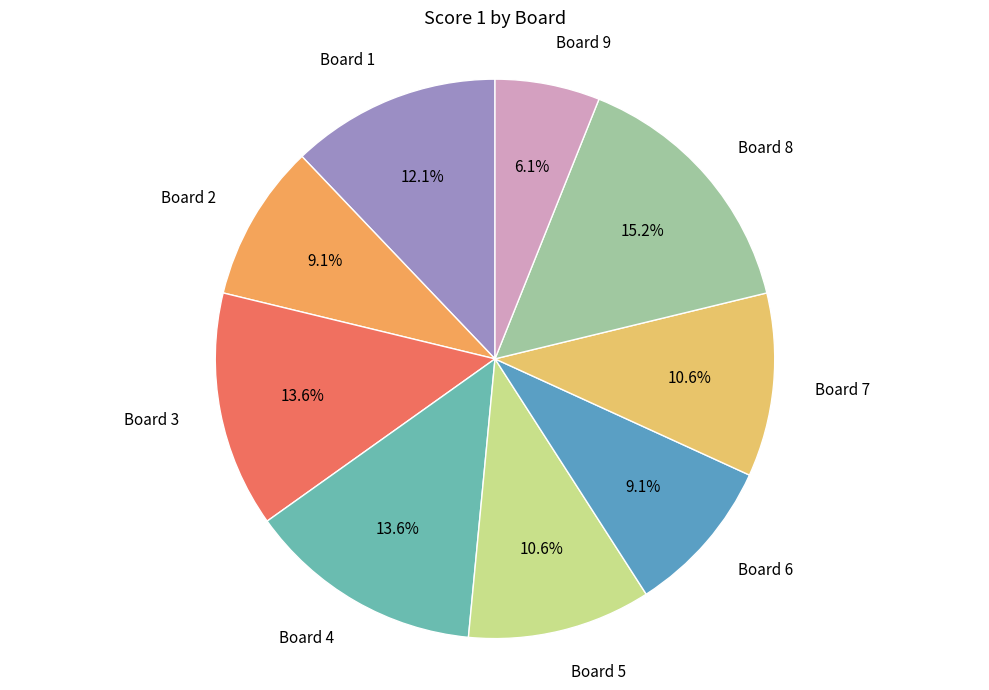

What percentage is the Board 6 slice, to the nearest percent?

9%